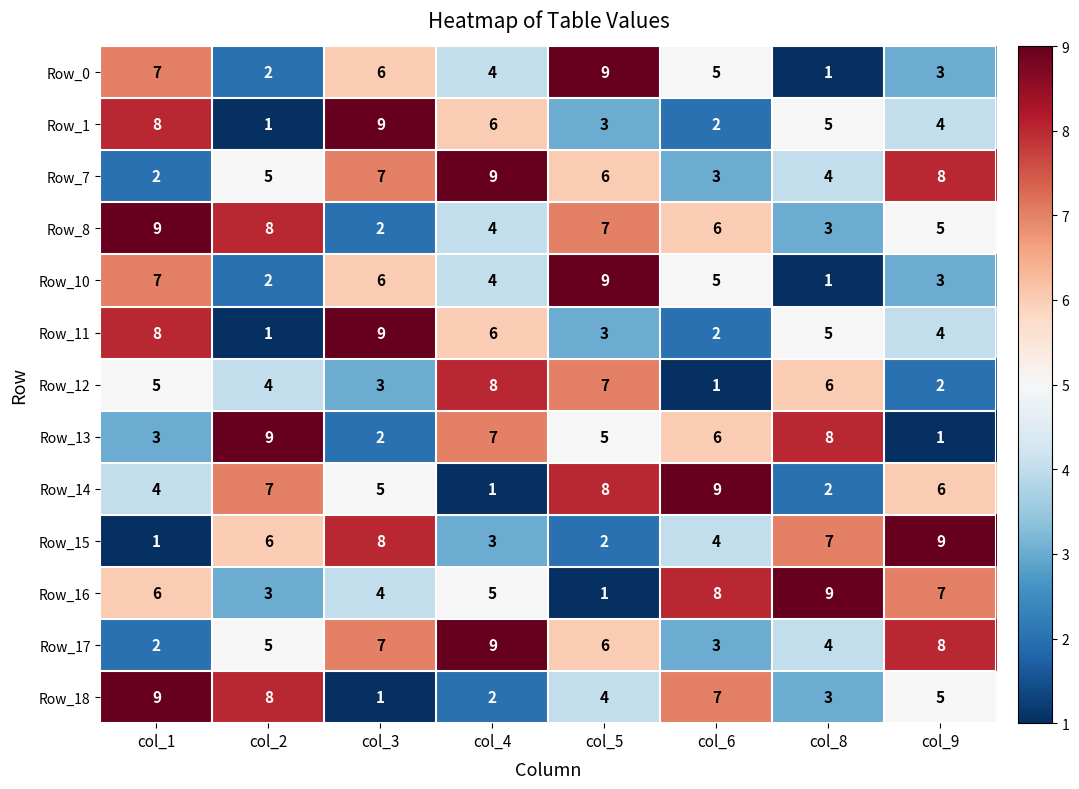

List the labels in order of Row_7 value, largest first.

col_4, col_9, col_3, col_5, col_2, col_8, col_6, col_1